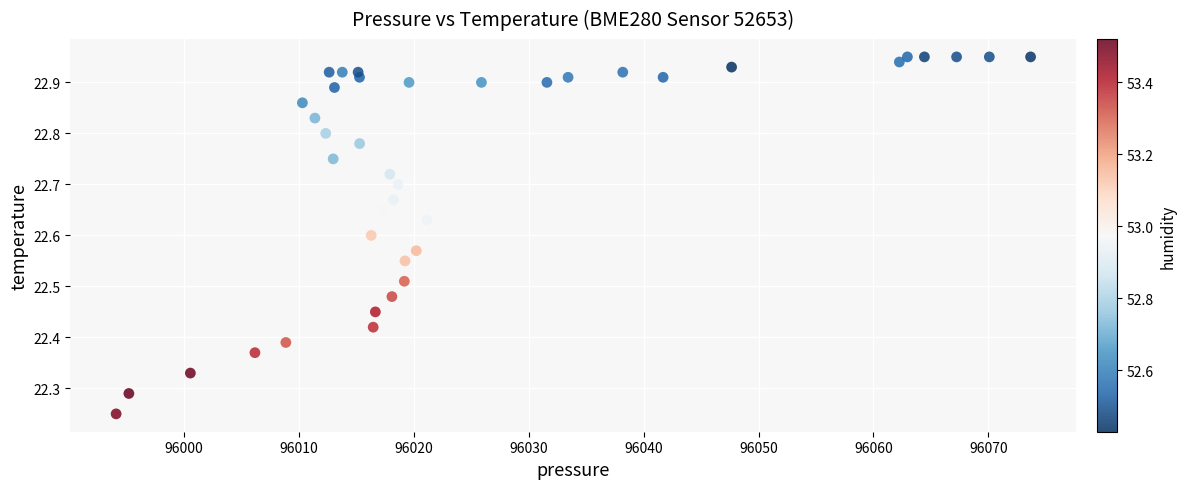

What is the range of X values (max minus min)?

79.6